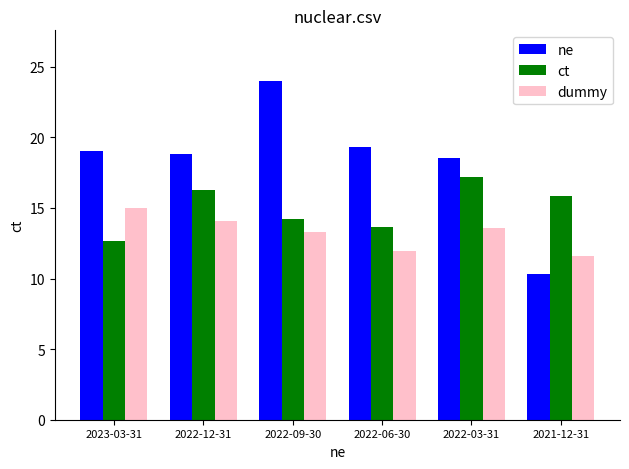

What is the difference between the second highest and second lowest values in the ne series?

0.8